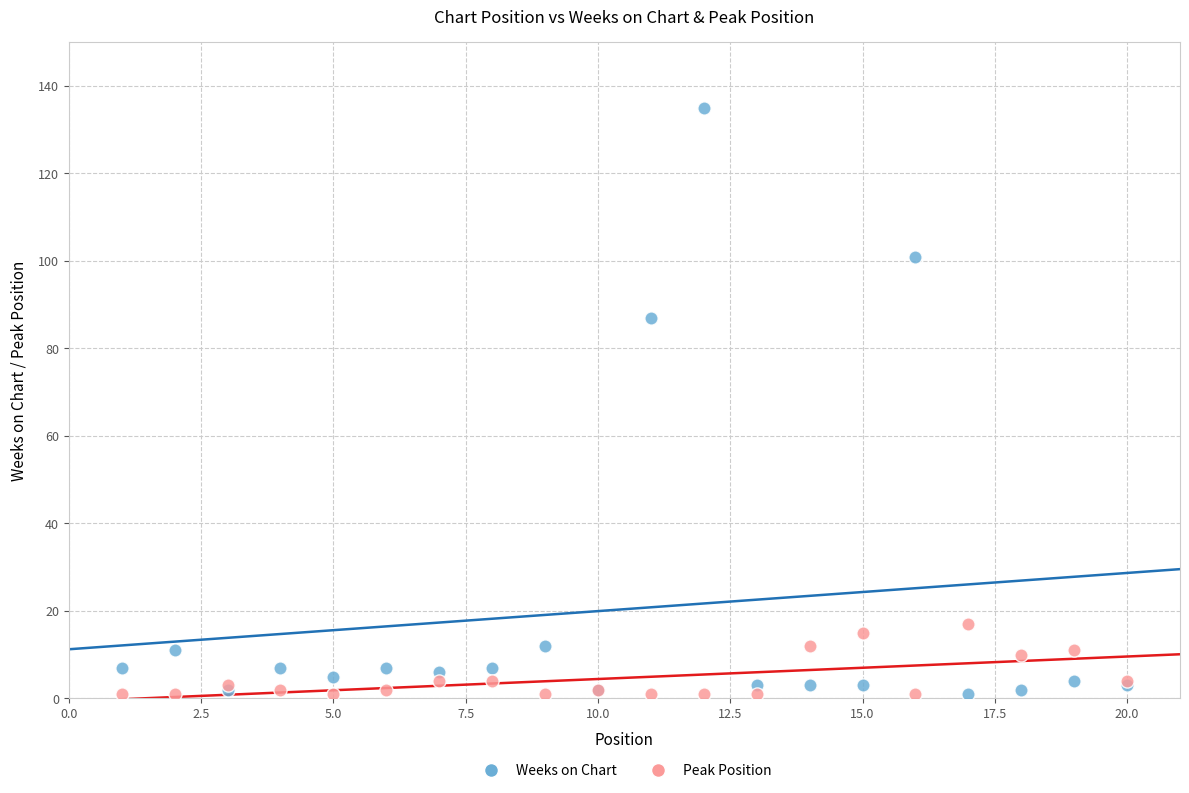

What are all the series names shown in the legend?

Weeks on Chart, Peak Position